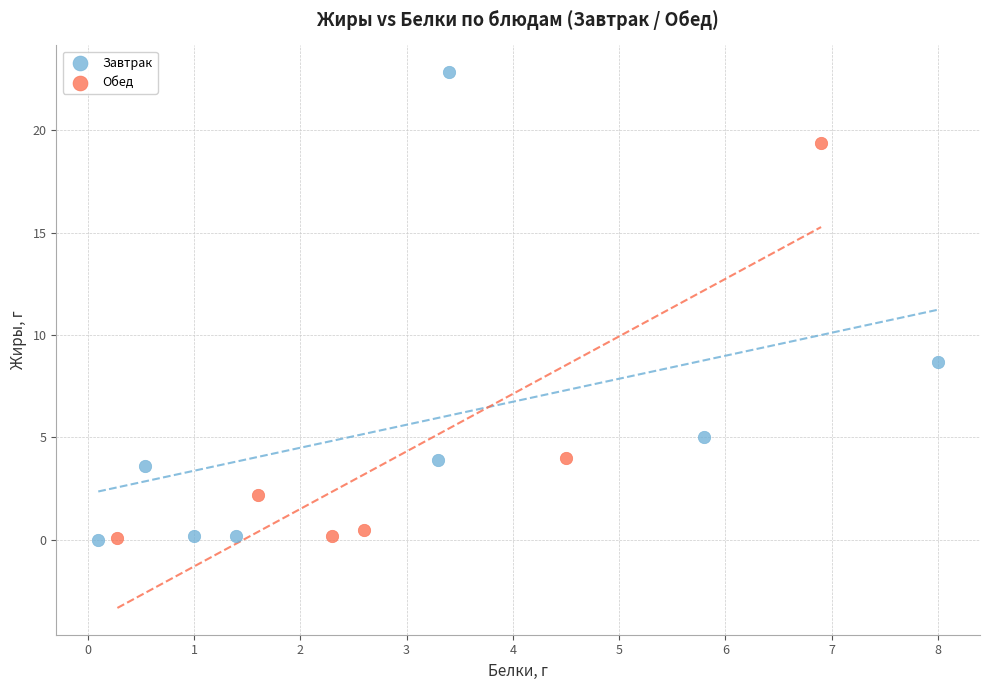

Which series has the widest spread of Y values?

Завтрак